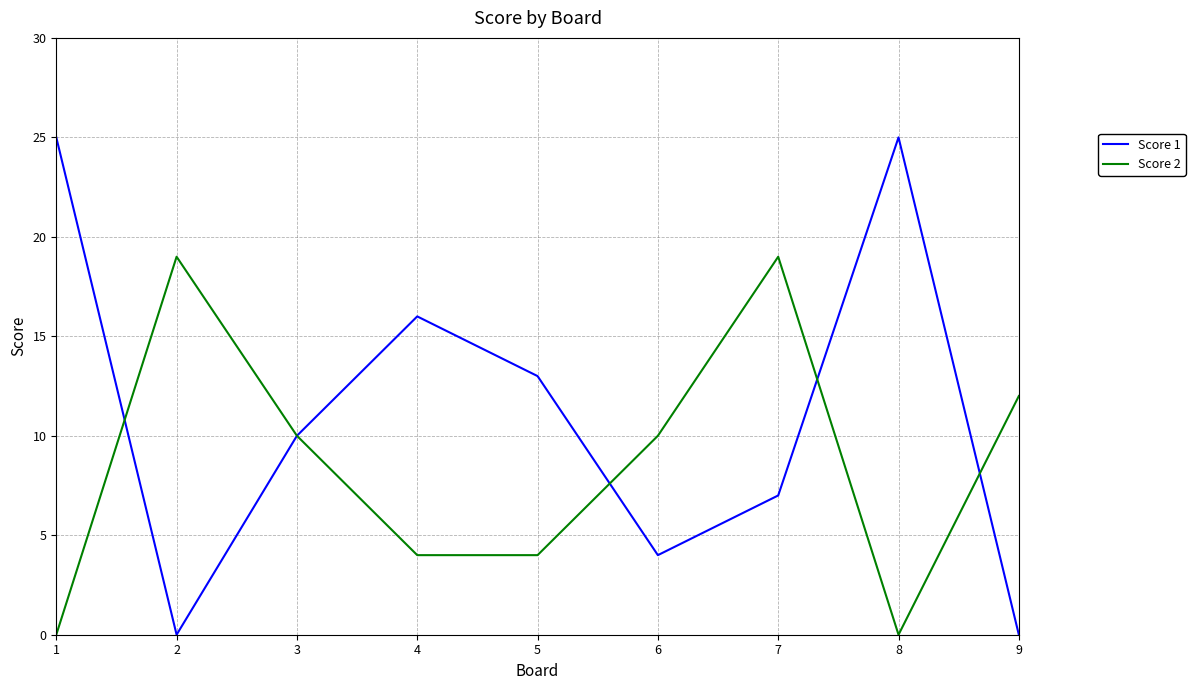

At how many categories does at least one series exceed 24?

2